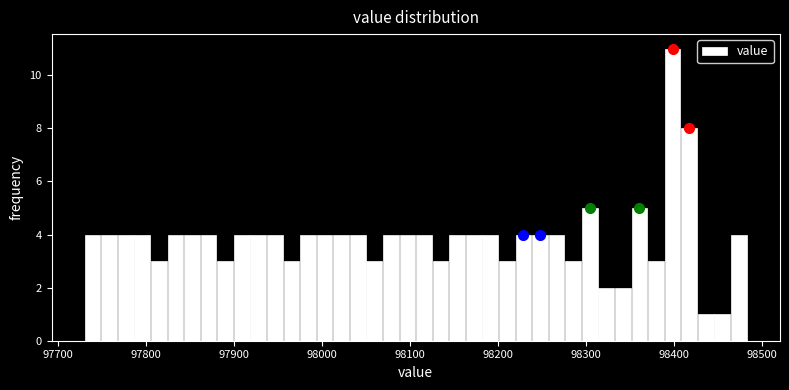

Around what value on the x-axis is the tallest bar? Give the approximate position of its centre, as read against the axis.

98400